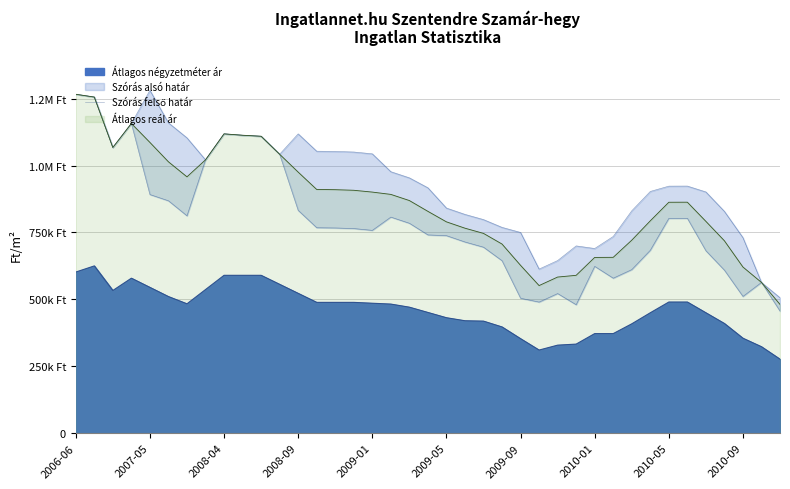

Approximately how many times larger is the value at 11 compared to 34?

1.2